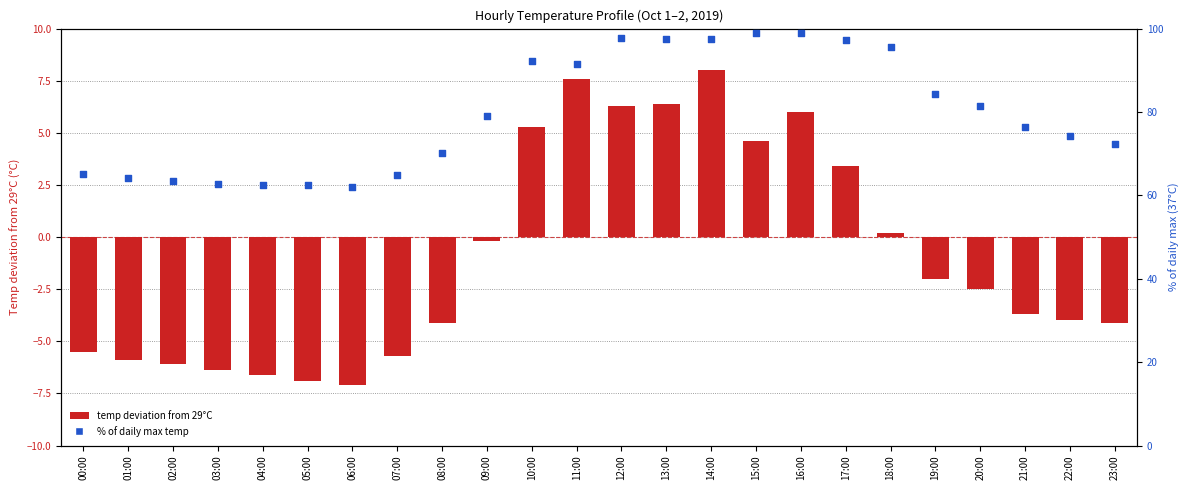

At how many categories does at least one series exceed 98?

2